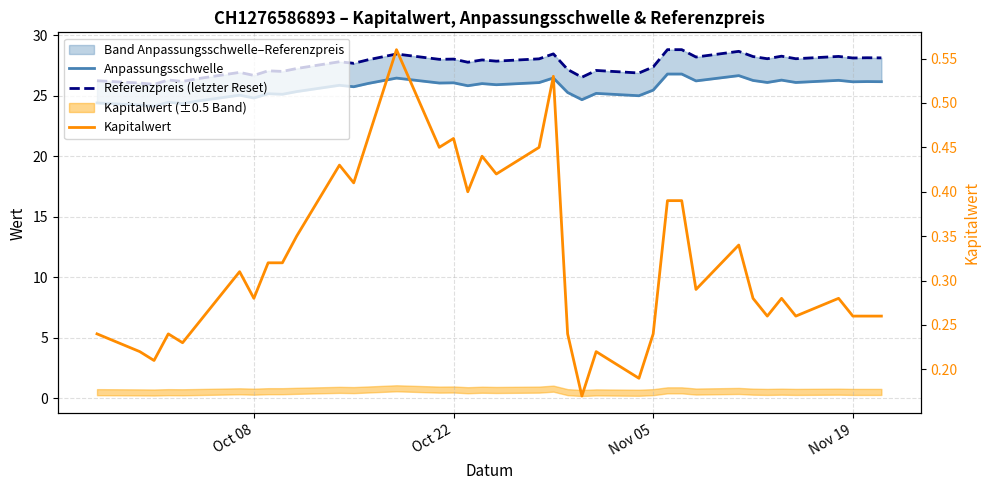

What is the difference between the second highest and second lowest values in the Kapitalwert series?

0.3